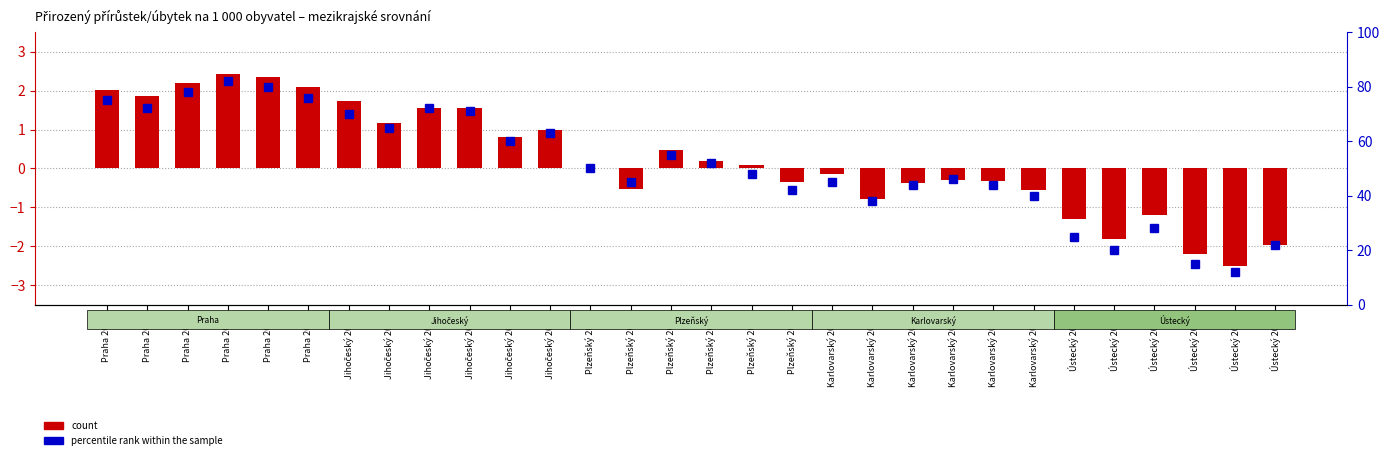

At which label does percentile rank within the sample reach its peak?

Praha 2017